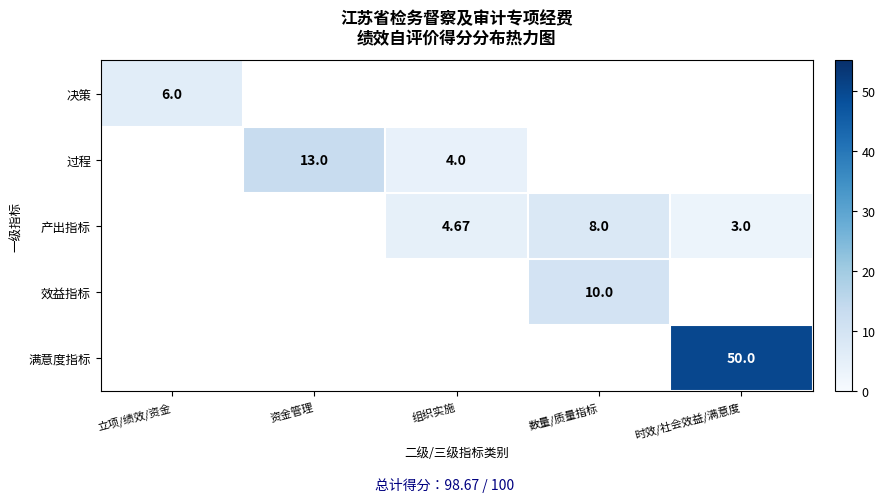

At which category is the sum across all series the highest?

时效/社会效益/满意度